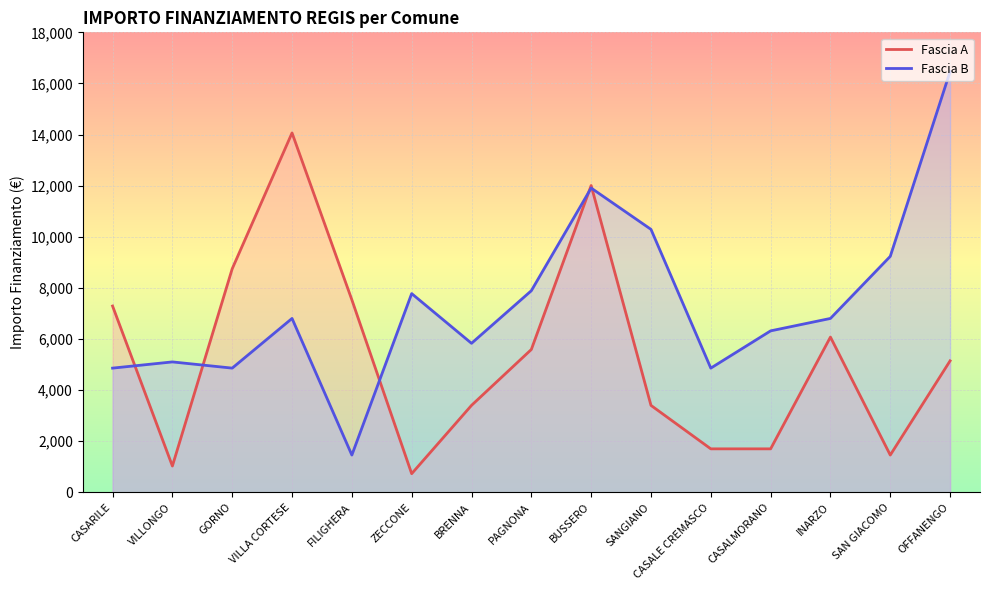

Which series has the largest range (max minus min)?

Fascia B